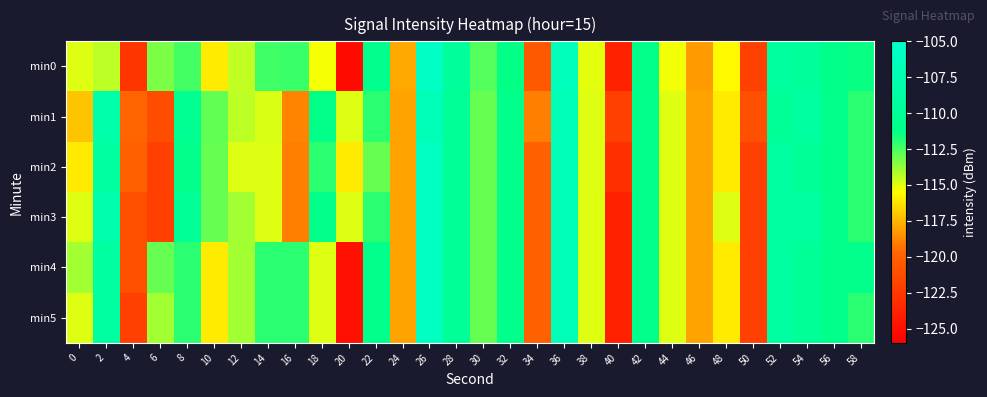

Which series has the largest range (max minus min)?

min0